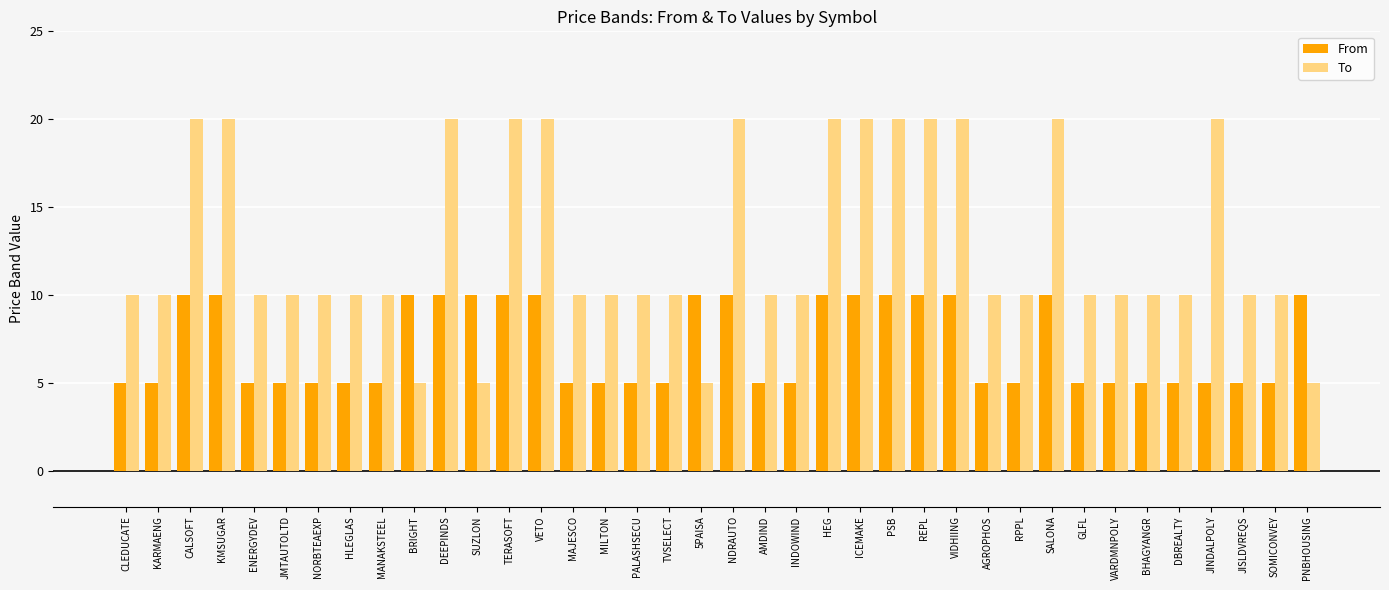

How many bars are there in each group?

2